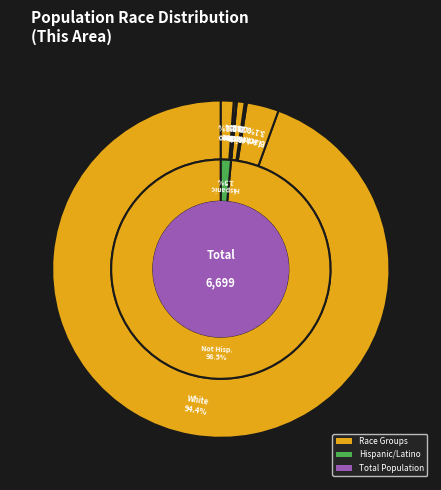

To the nearest percent, what percentage of the pie is Asian alone?

1%